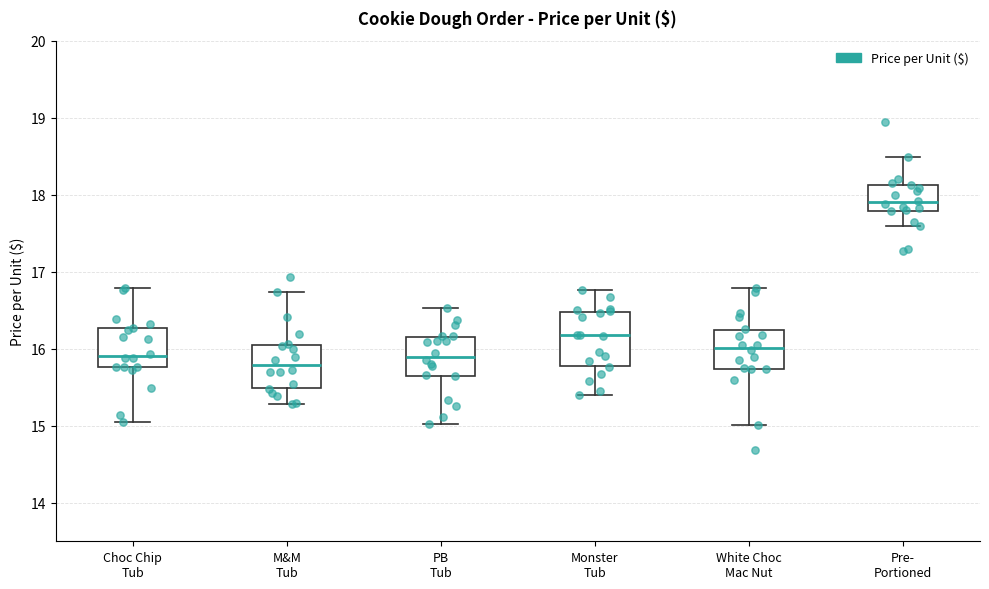

Reading left to right, read every box against the y-axis: the position of its median line, the range the box covers, and the ends of its whiskers. The values are not printed on the chart, so give them approximately, as read against the axis.

Choc Chip Tub: median 15.9, box 15.8 to 16.3, whiskers 15.0 to 16.8
M&M Tub: median 15.8, box 15.5 to 16.1, whiskers 15.3 to 16.7
PB Tub: median 15.9, box 15.6 to 16.1, whiskers 15.0 to 16.5
Monster Tub: median 16.2, box 15.8 to 16.5, whiskers 15.4 to 16.8
White Choc Mac Nut: median 16.0, box 15.7 to 16.2, whiskers 15.0 to 16.8
Pre- Portioned: median 17.9, box 17.8 to 18.1, whiskers 17.6 to 18.5